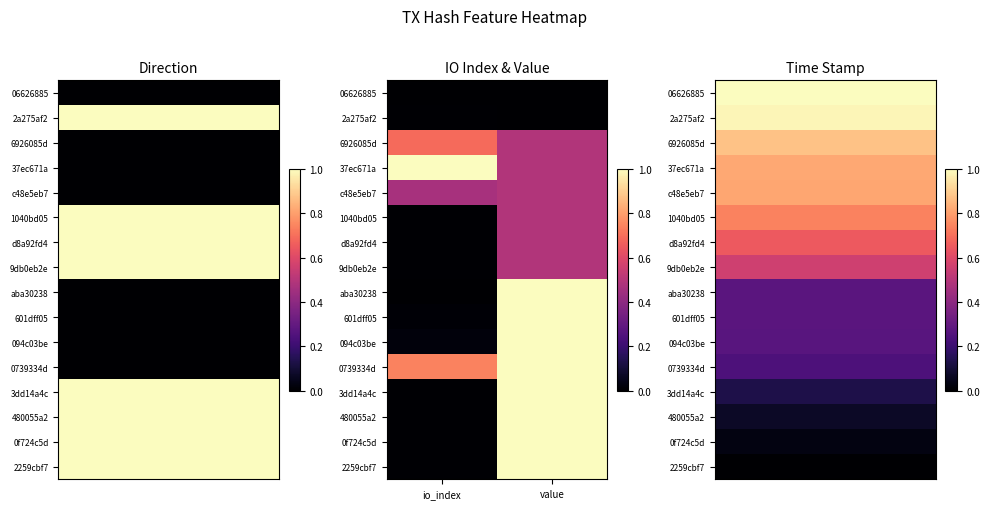

Which category has the highest value across all series?

io_index